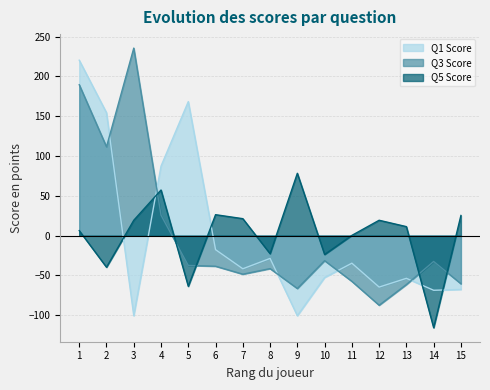

The Q3 Score series shows 58.9 at 2. True or false?

False